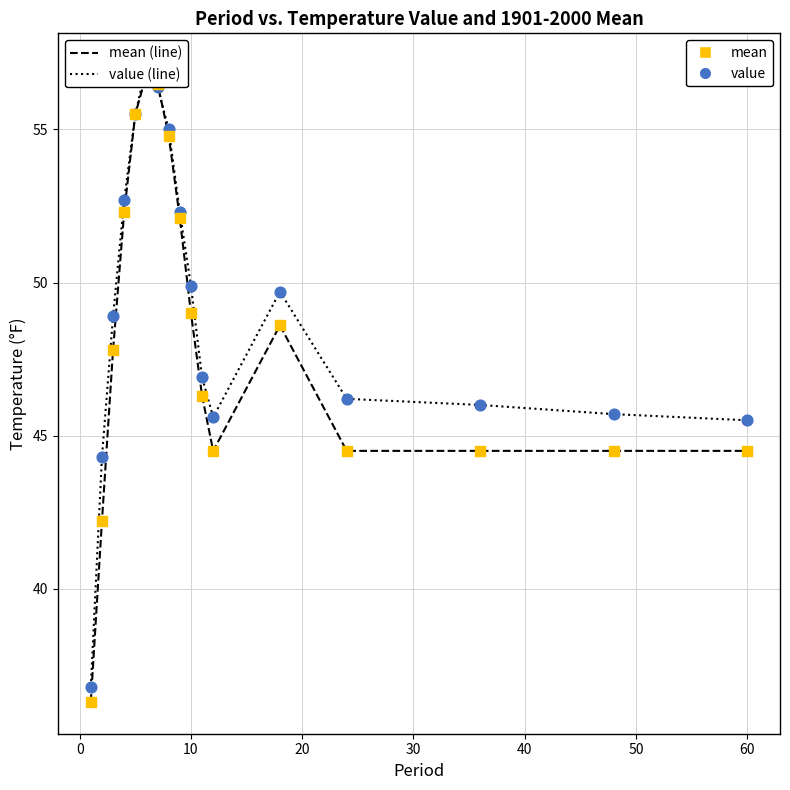

Which series has the largest Y range (max minus min)?

mean